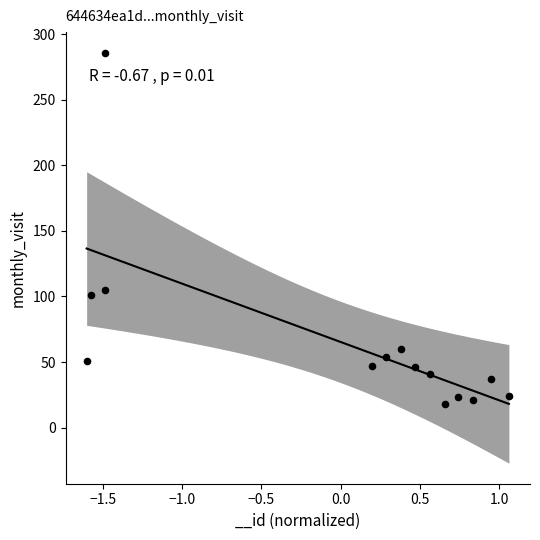

What is the range of Y values (max minus min)?

268